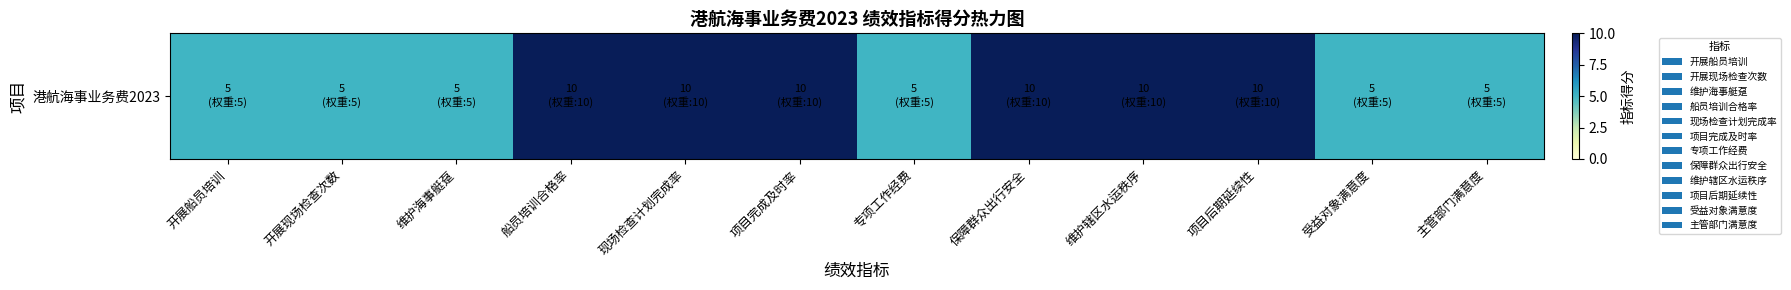

Is it true that the value at 受益对象满意度 is 5?

True